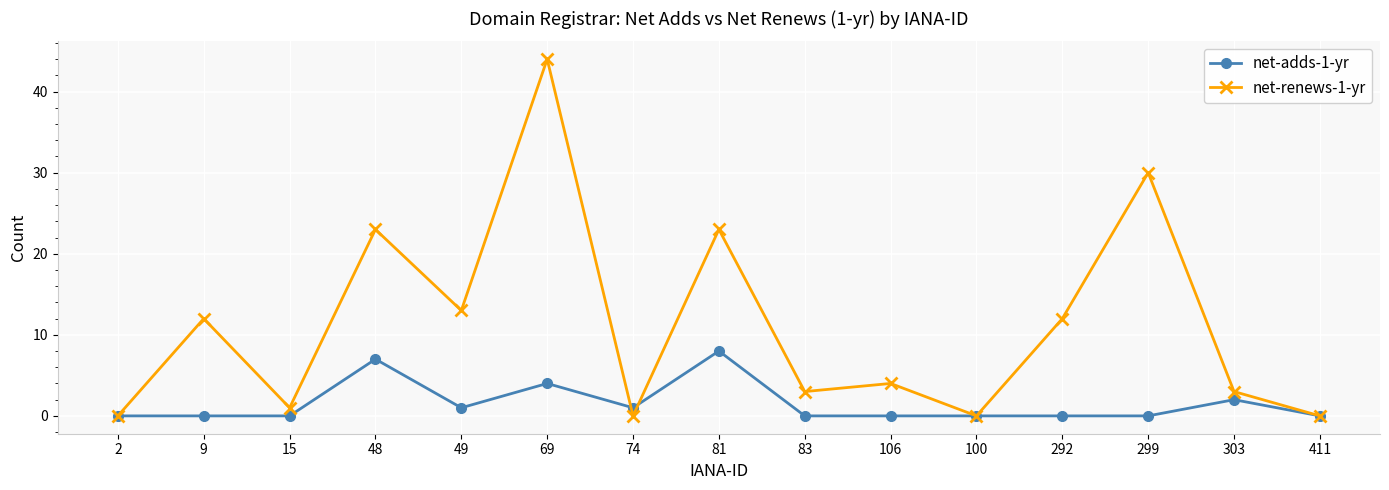

In net-renews-1-yr, how many points are lower than both neighbors (excluding endpoints)?

5